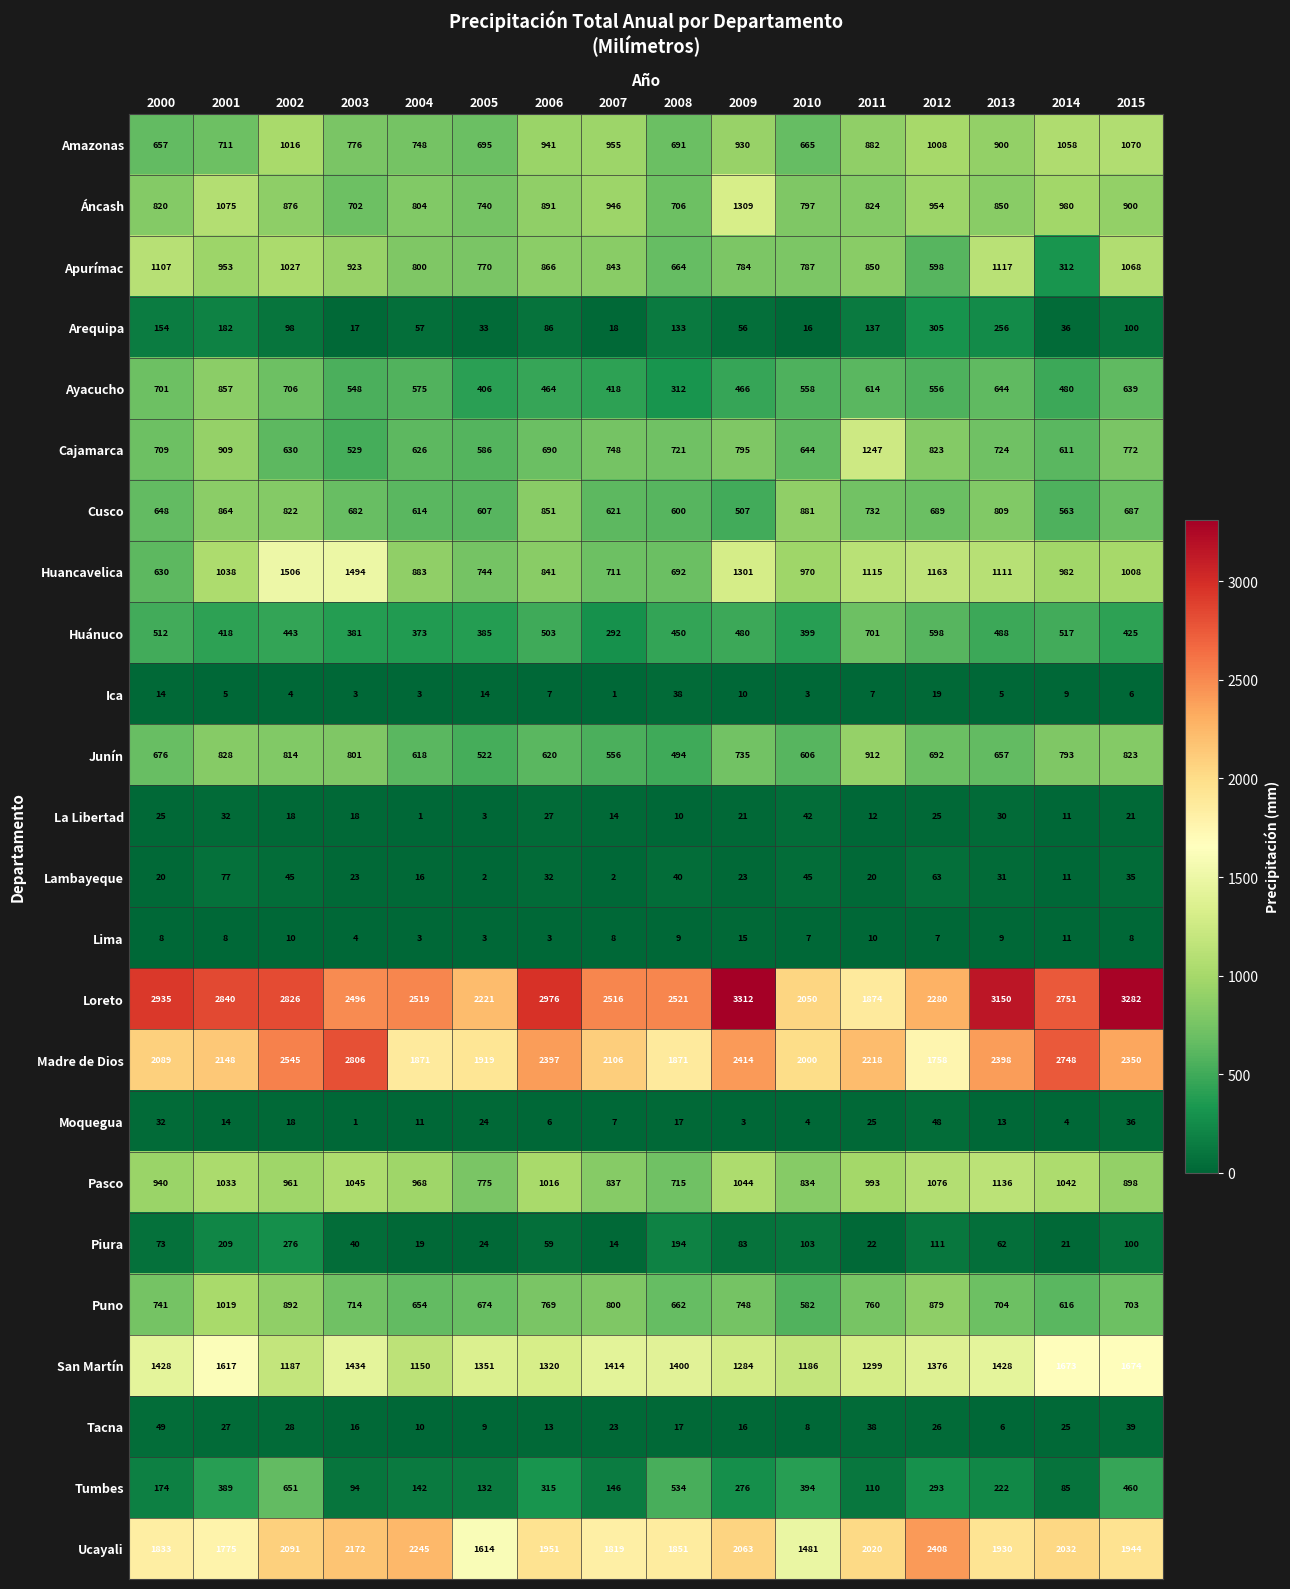

What is the maximum value for Puno?

1019